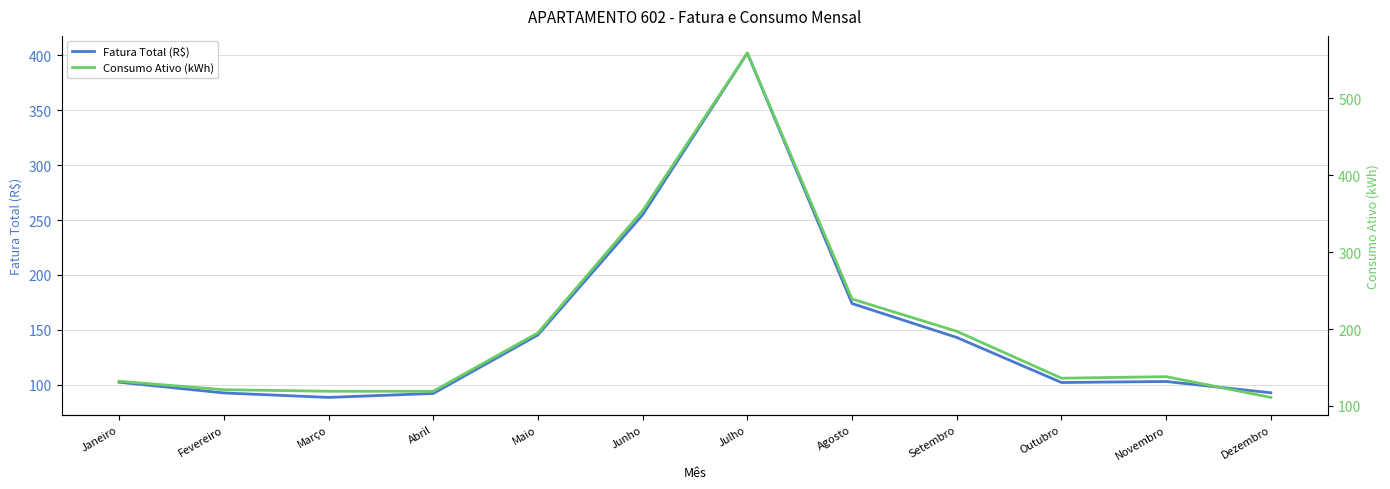

Reading right to left, transcribe all the data shown in this chart.

Fatura Total (R$): Dezembro=92.5	Novembro=102.8	Outubro=101.9	Setembro=143.0	Agosto=173.9	Julho=402.2	Junho=254.8	Maio=145.3	Abril=91.9	Março=88.3	Fevereiro=92.4	Janeiro=102.2
Consumo Ativo (kWh): Dezembro=111.0	Novembro=138.0	Outubro=136.0	Setembro=197.0	Agosto=239.0	Julho=559.0	Junho=354.0	Maio=195.0	Abril=119.0	Março=119.0	Fevereiro=121.0	Janeiro=132.0